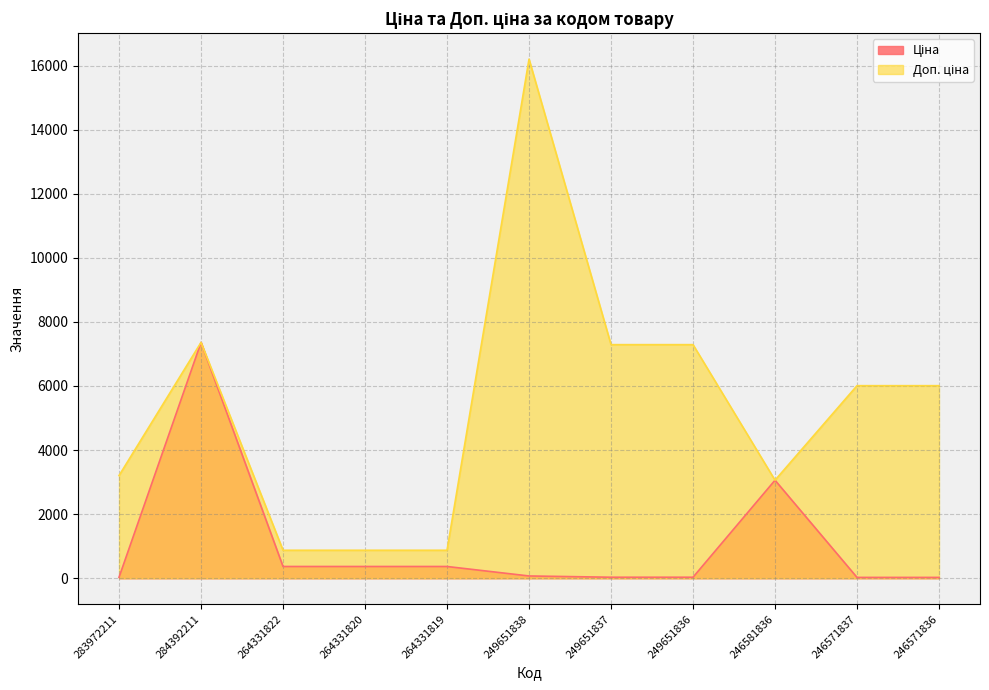

At which label does Доп. ціна first exceed 6010?

284392211